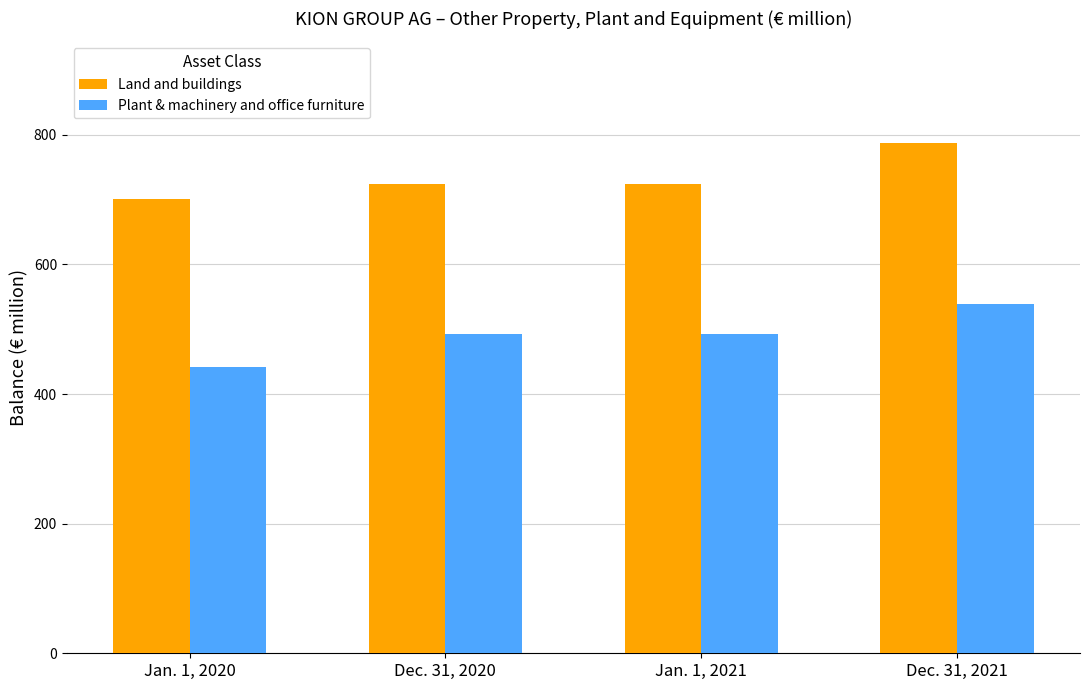

What is the average value of the Land and buildings series?

734.4